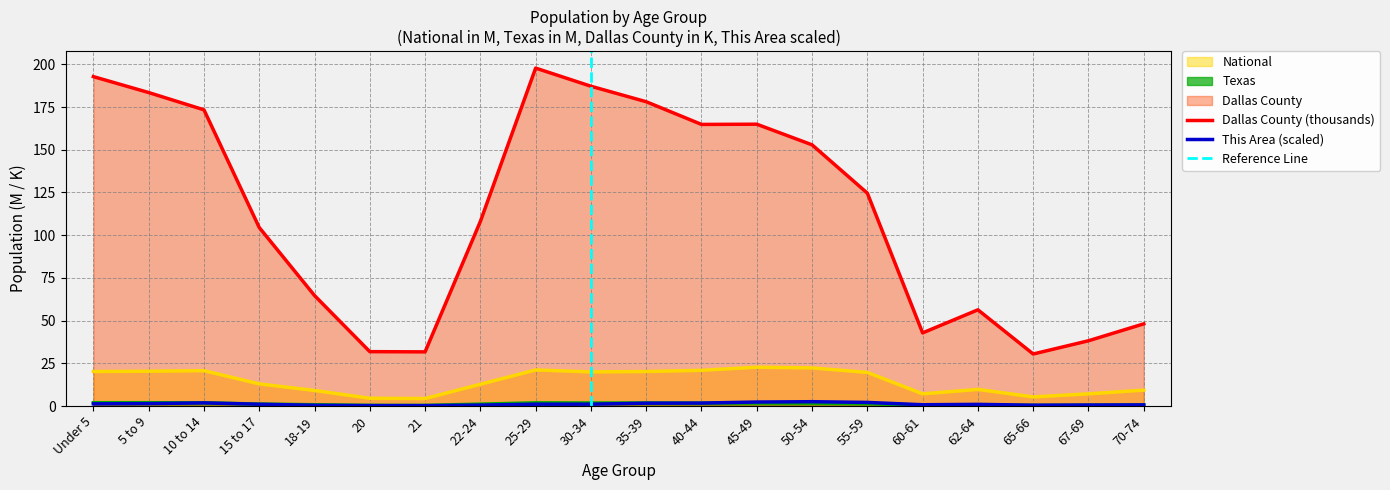

What is the sum of all Dallas County values?

2276.9